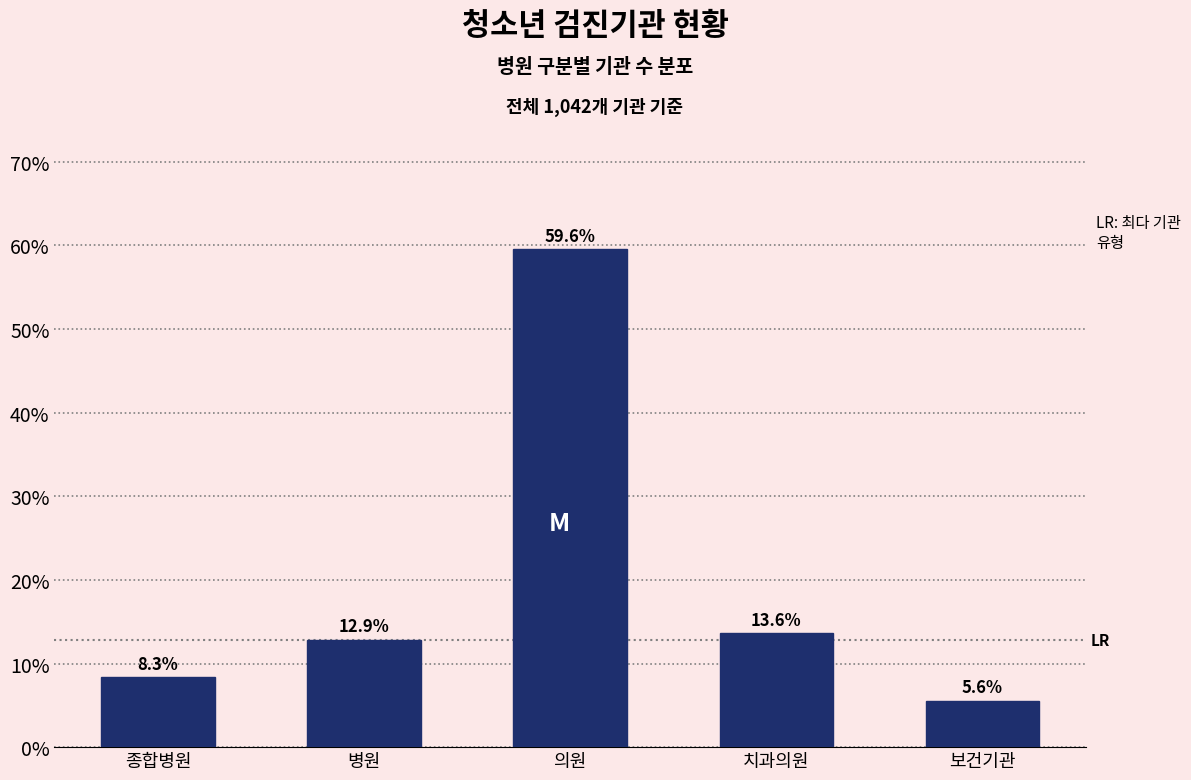

Reading left to right, transcribe all the data shown in this chart.

종합병원=8.3	병원=12.9	의원=59.6	치과의원=13.6	보건기관=5.6